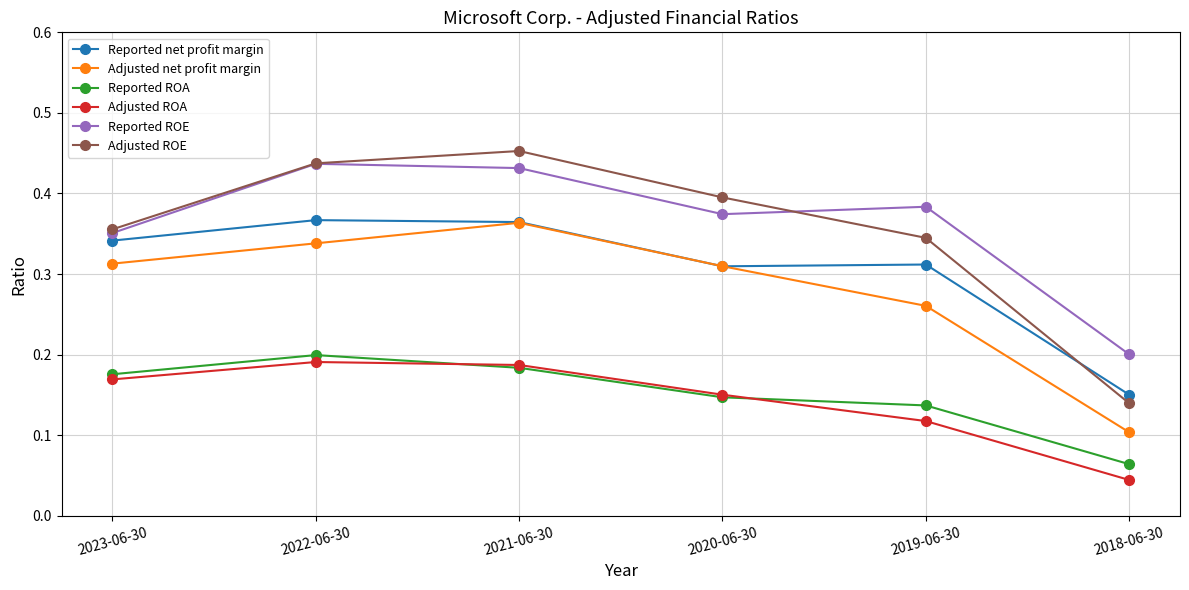

Where is Adjusted ROE nearest to the value 0?

2018-06-30